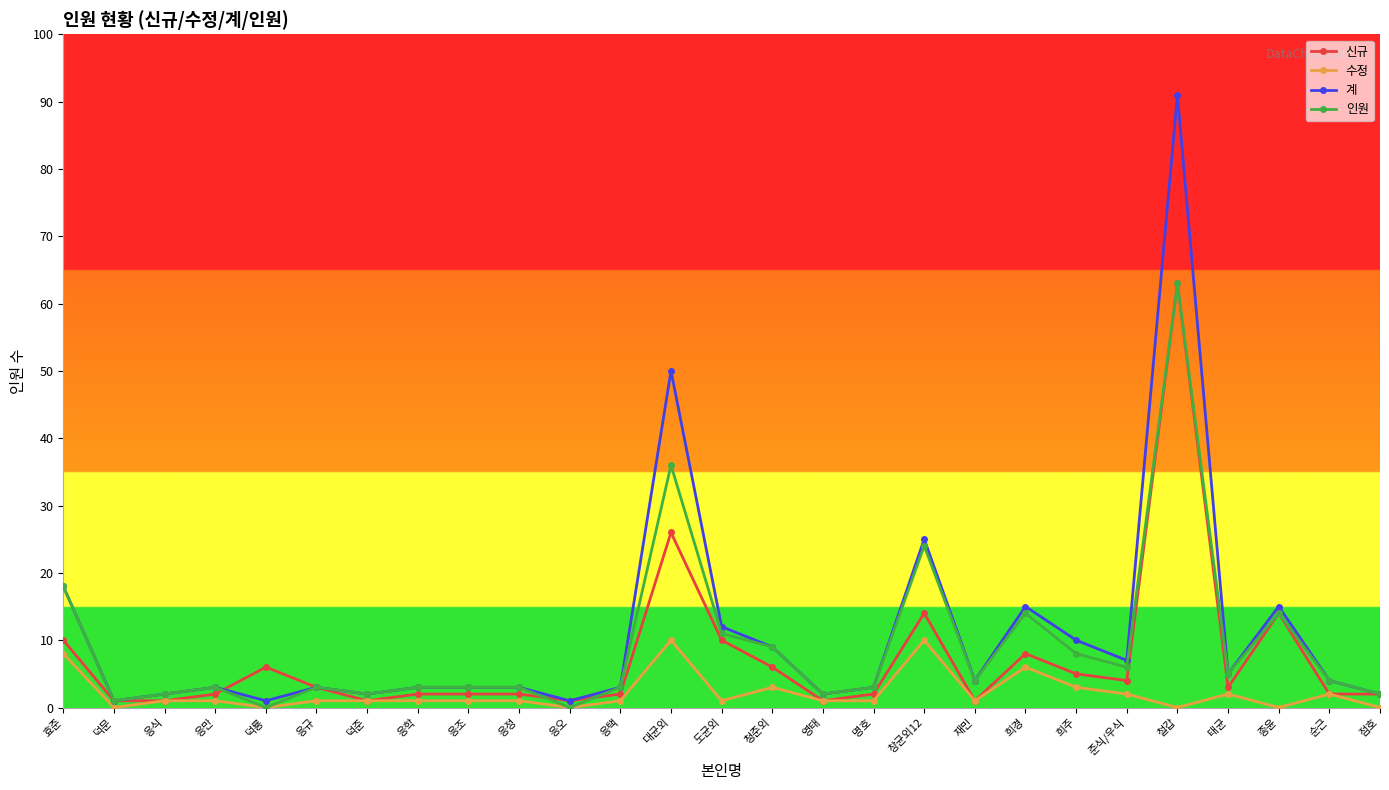

Is it true that 신규 equals 3 at 응규?

True